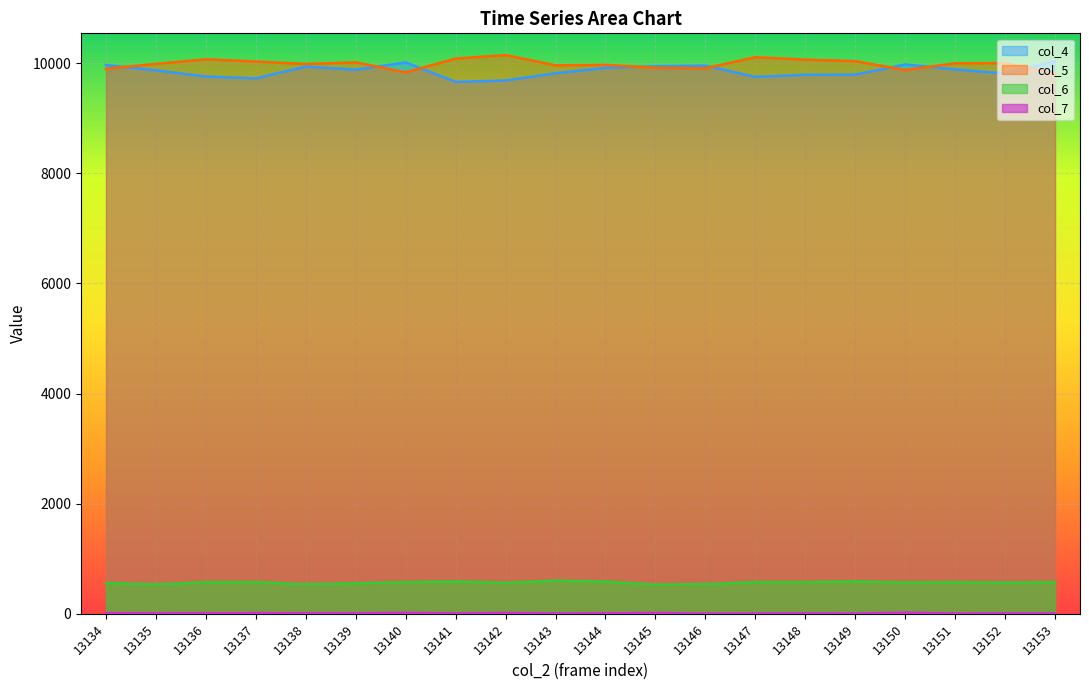

What is the maximum value shown in the chart?

10148